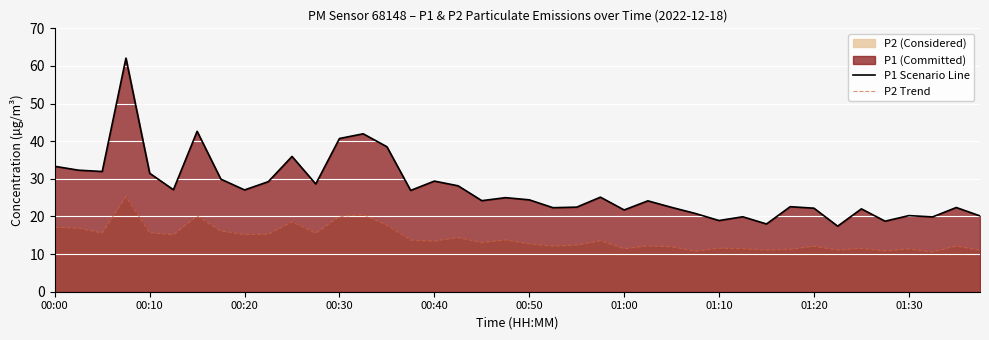

What is the difference between the second highest and second lowest values in the P1 Scenario Line series?

24.6